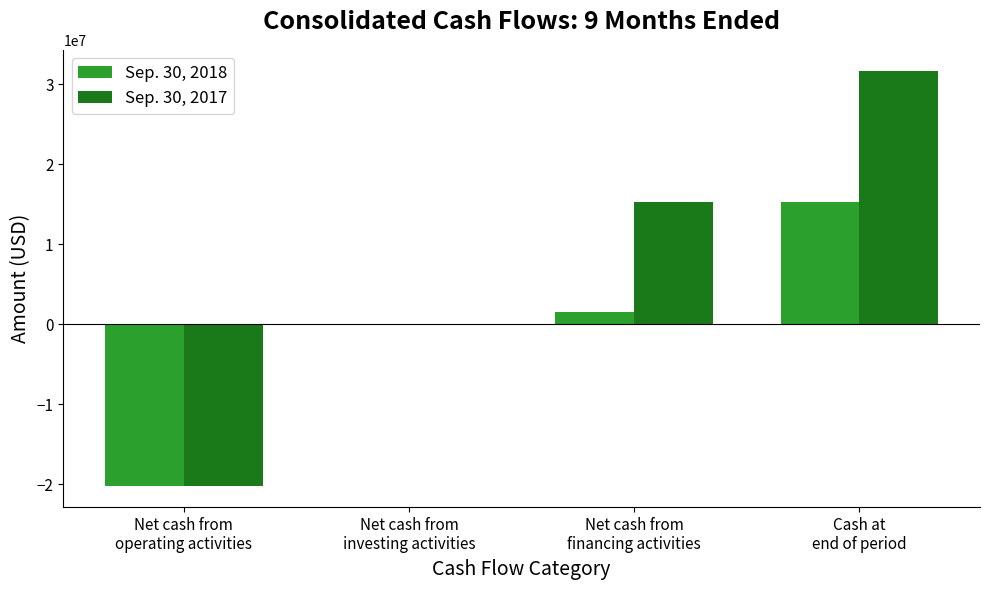

How many distinct data groups are displayed?

2